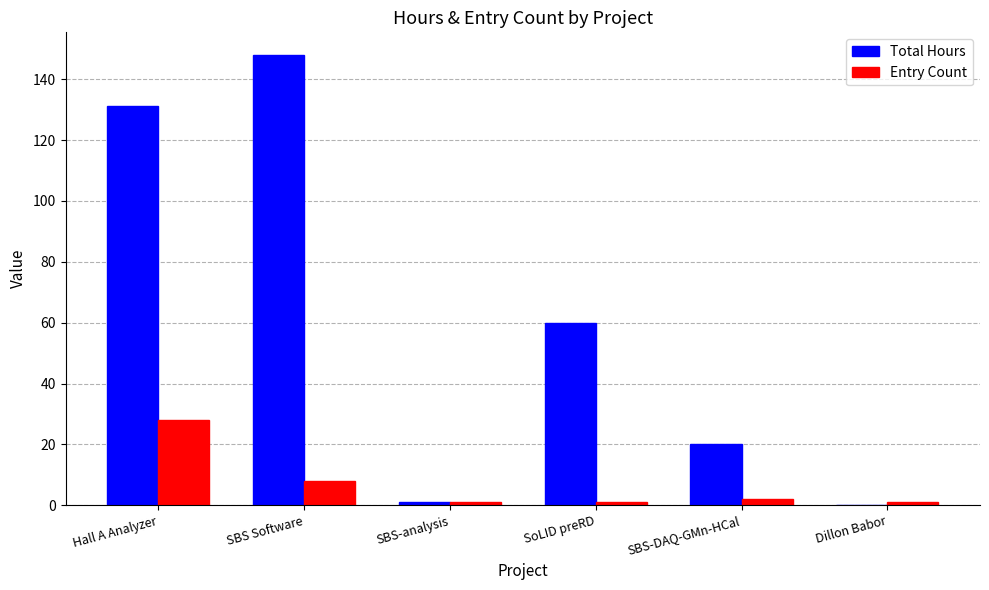

Between SoLID preRD and SBS-DAQ-GMn-HCal, which series saw the biggest shift?

Total Hours